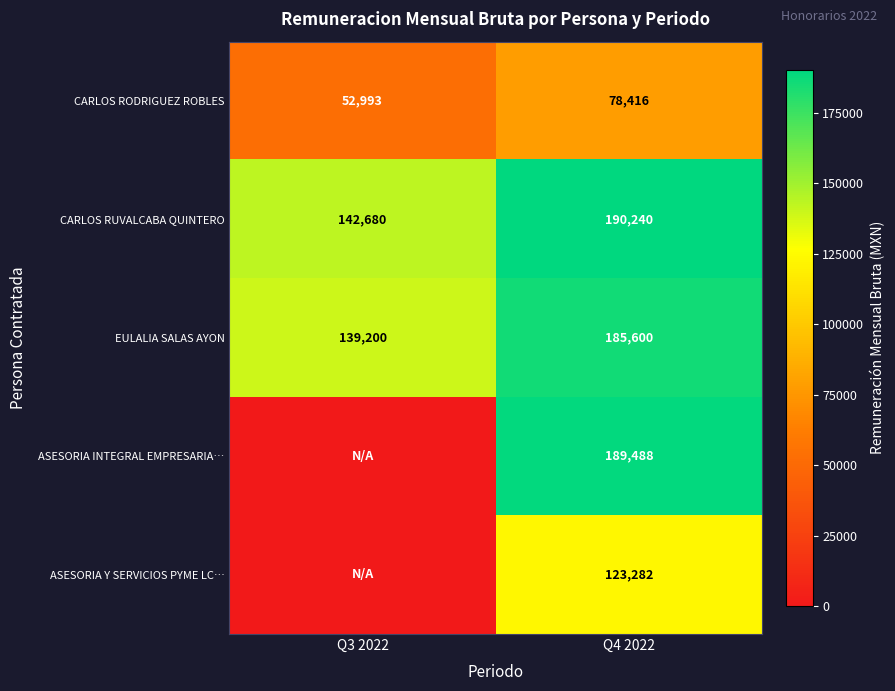

What is the total value across all series at Q3 2022?

334873.2